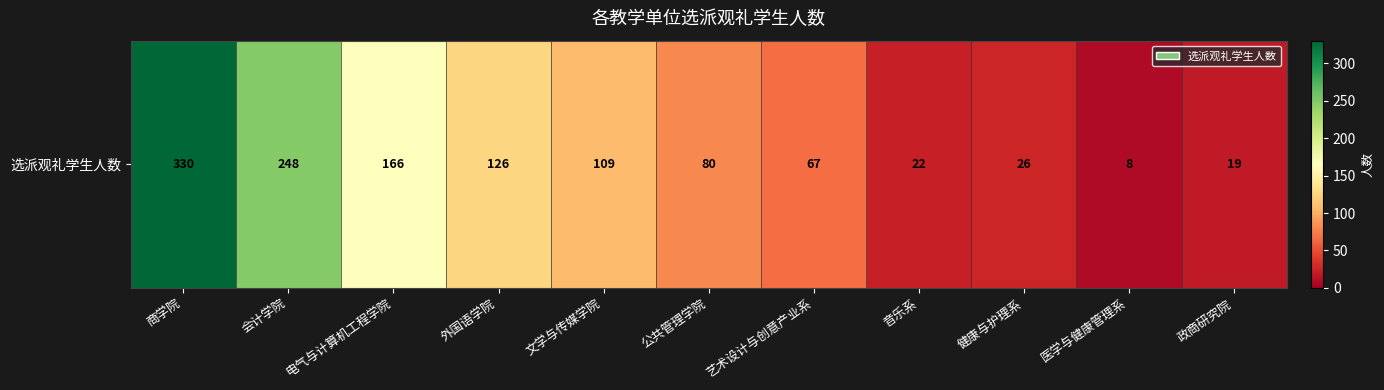

At which category does the chart reach its peak across all series?

商学院